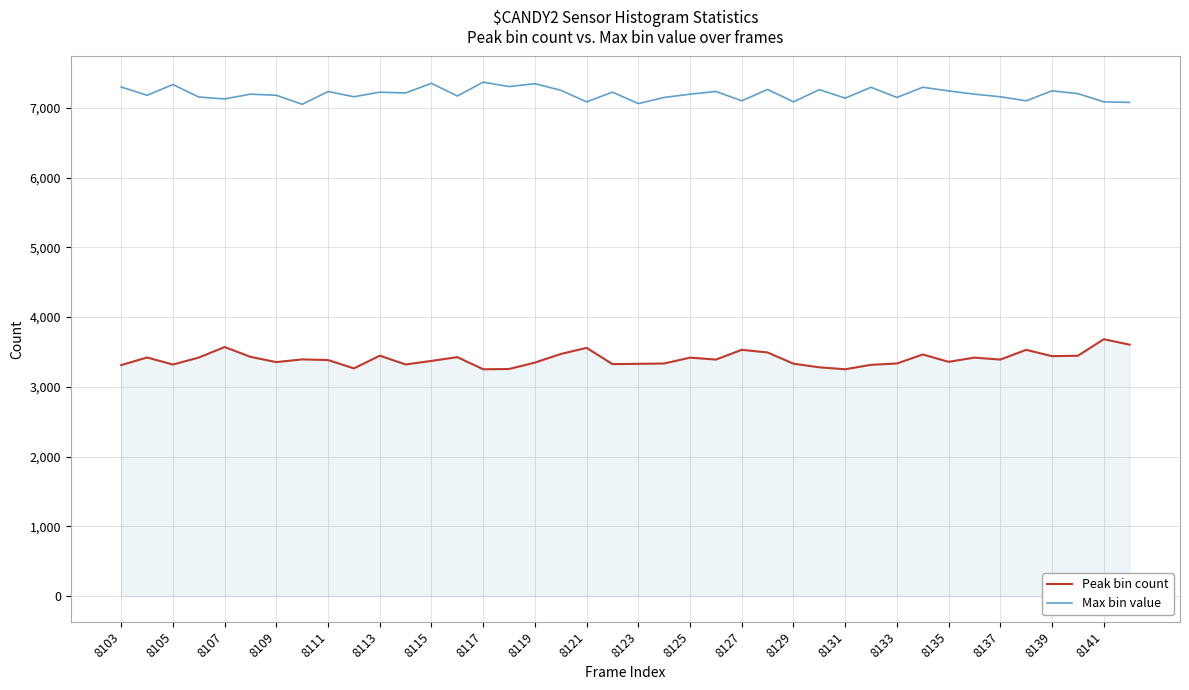

What is the difference between the maximum and minimum values in the Peak bin count series?

431